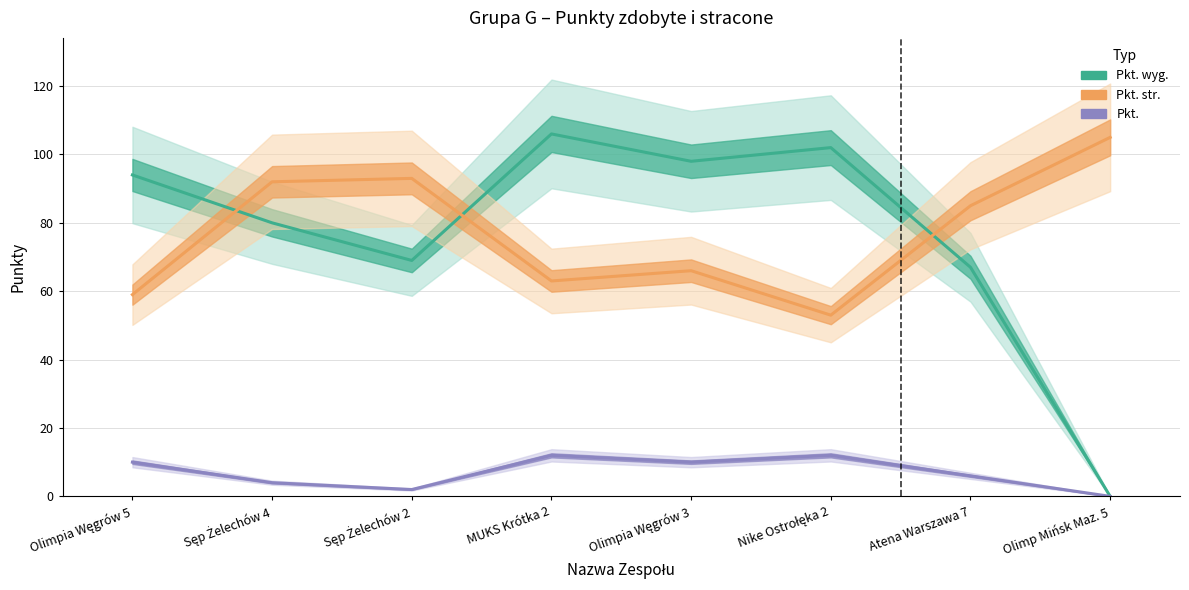

How many lines are shown in the chart?

3